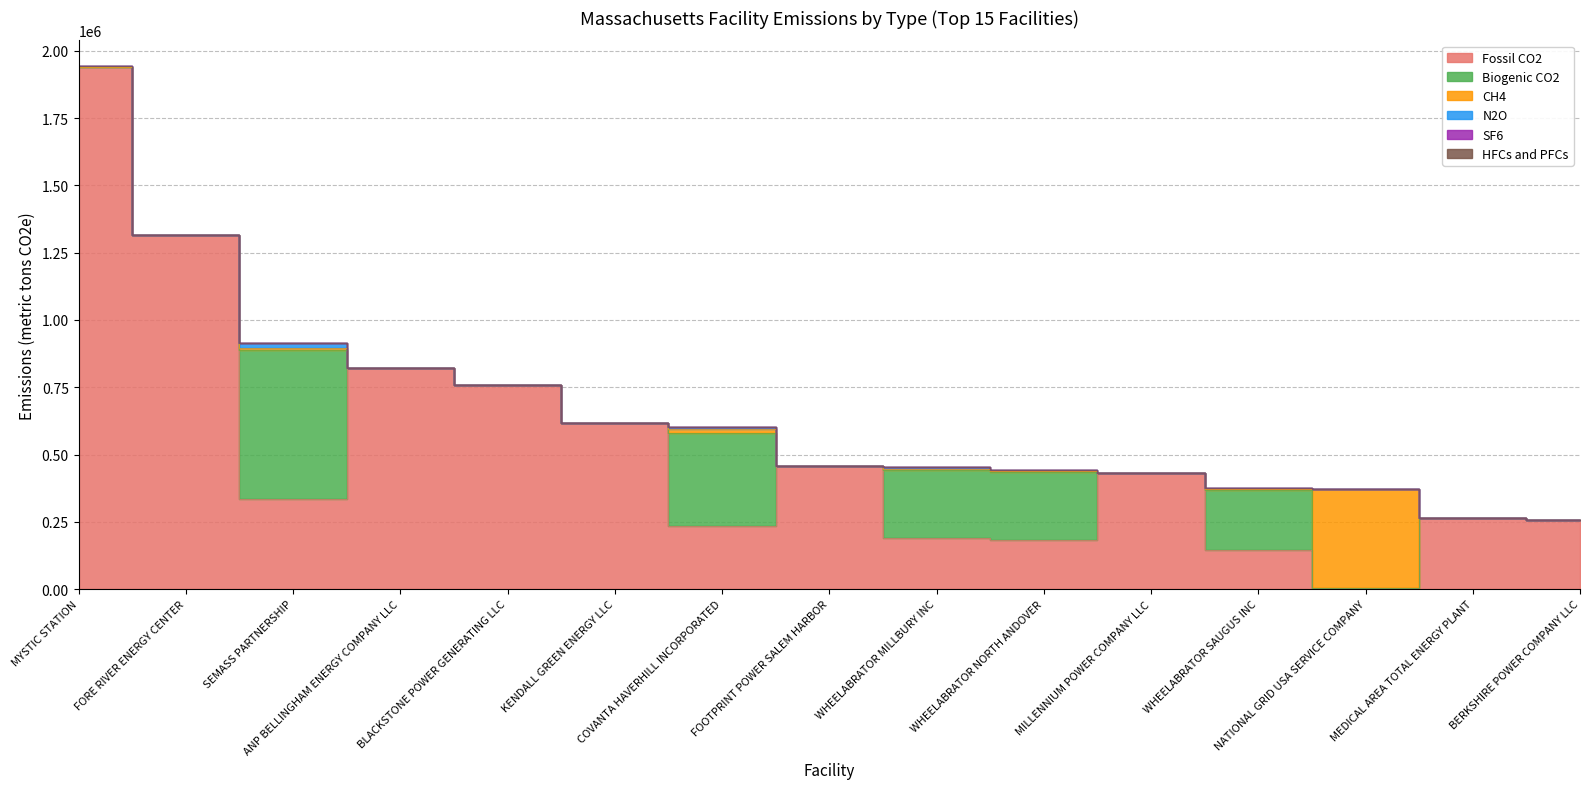

What is the lowest value of the Fossil CO2 series?

4387.9